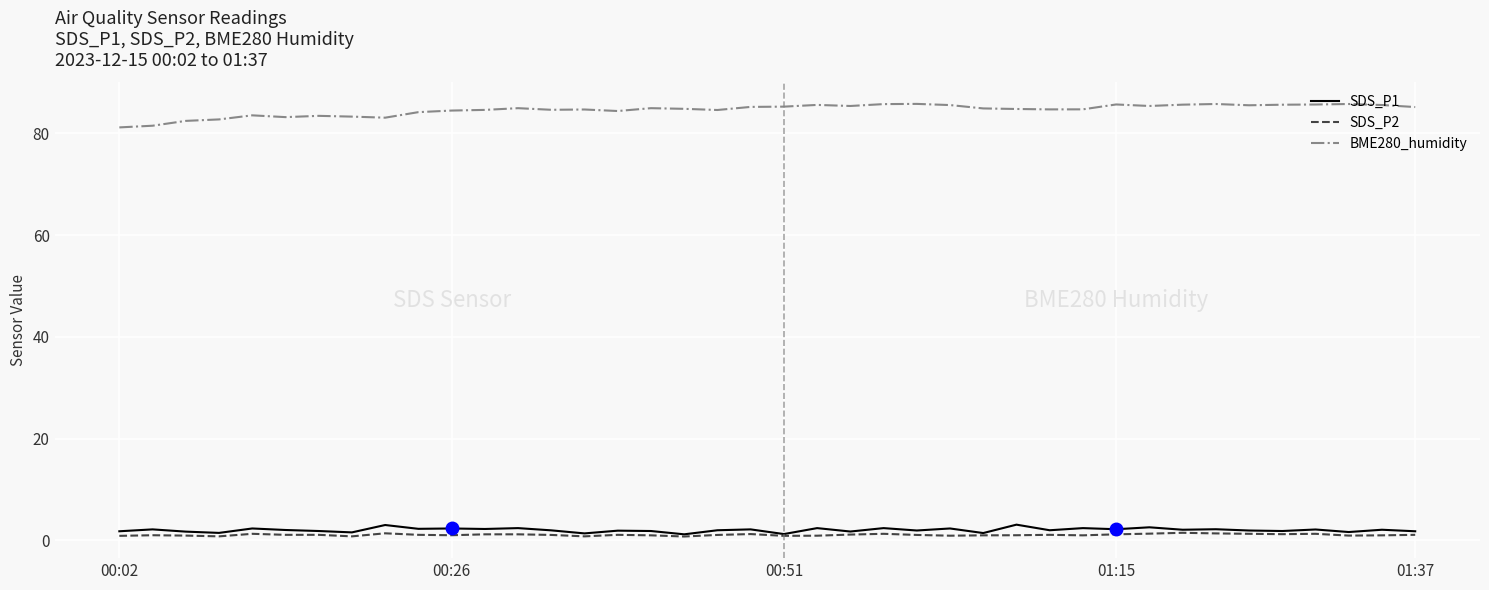

True or false: BME280_humidity and SDS_P2 cross at least once.

False